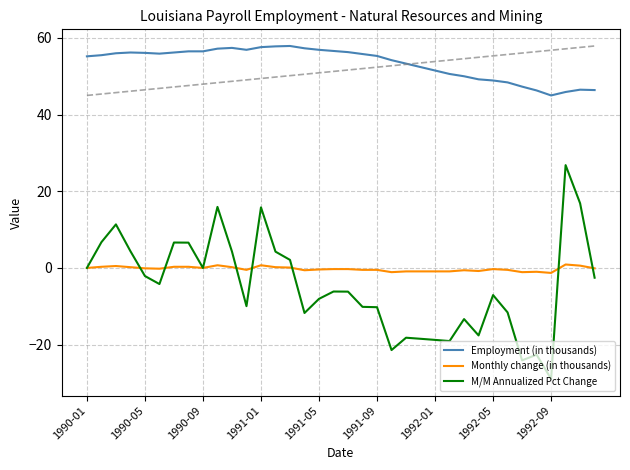

True or false: Employment (in thousands) and M/M Annualized Pct Change intersect in this chart.

False